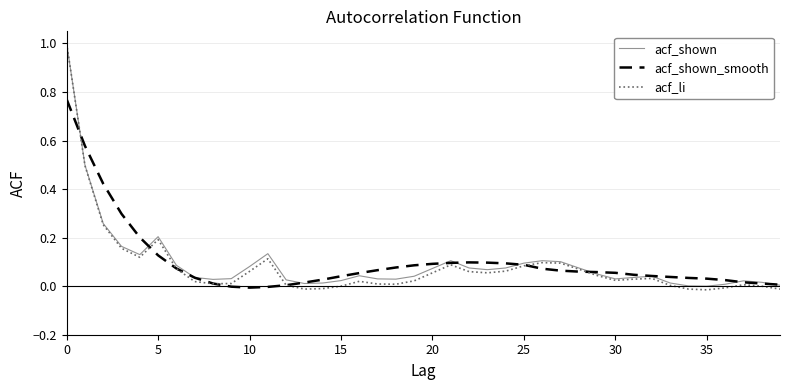

What are all the series names shown in the legend?

acf_shown, acf_shown_smooth, acf_li